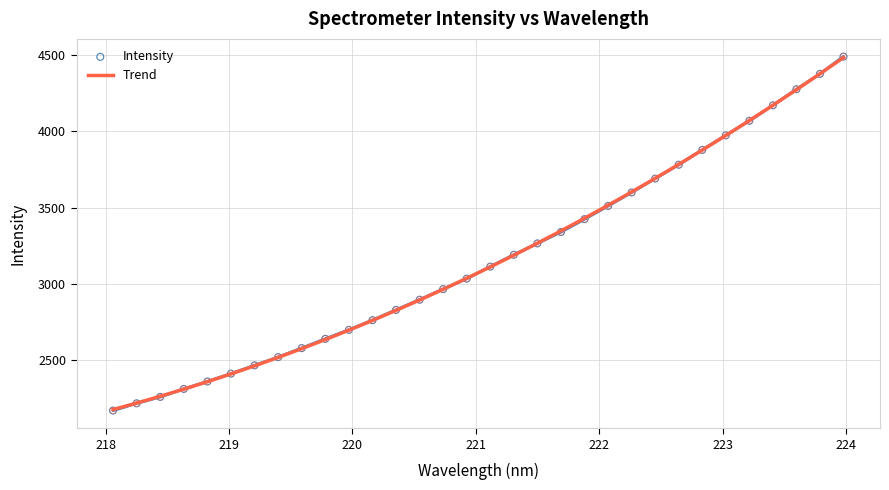

Approximately how many times larger is the value at 223.0264 compared to 218.442?

1.8